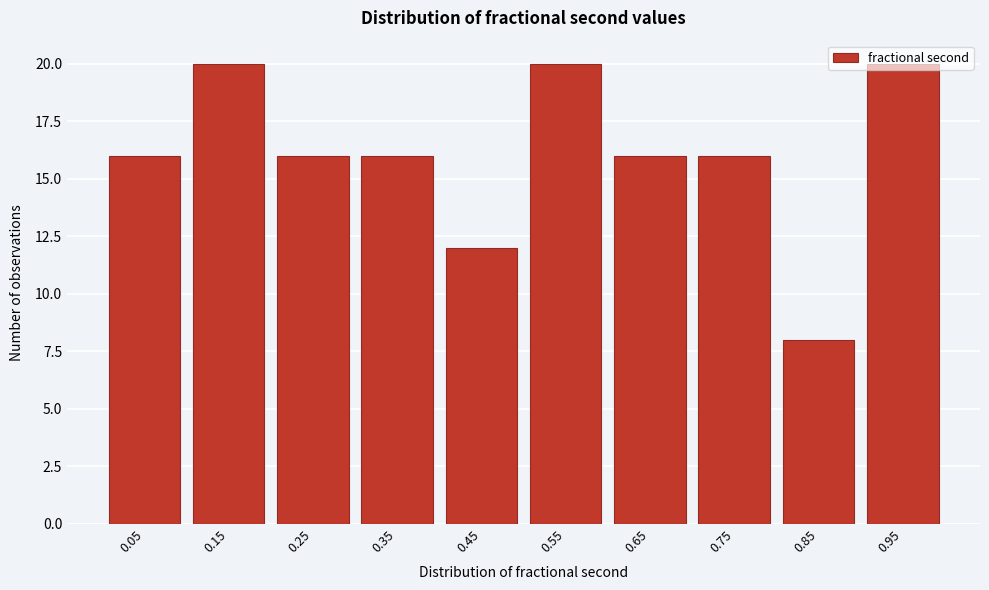

Reading left to right, list every bar in this chart as the range it spans on the x-axis followed by its height. The values are not printed on the chart, so give them approximately, as read against the axis.

0.0 to 0.1: 16
0.1 to 0.2: 20
0.2 to 0.3: 16
0.3 to 0.4: 16
0.4 to 0.5: 12
0.5 to 0.6: 20
0.6 to 0.7: 16
0.7 to 0.8: 16
0.8 to 0.9: 8
0.9 to 1.0: 20